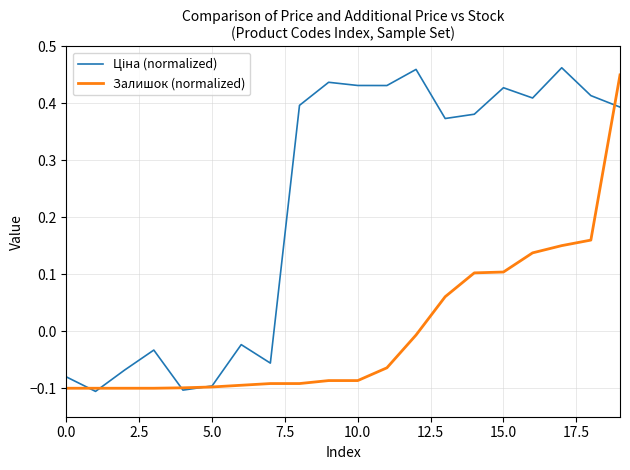

True or false: Ціна (normalized) and Залишок (normalized) cross at least once.

True